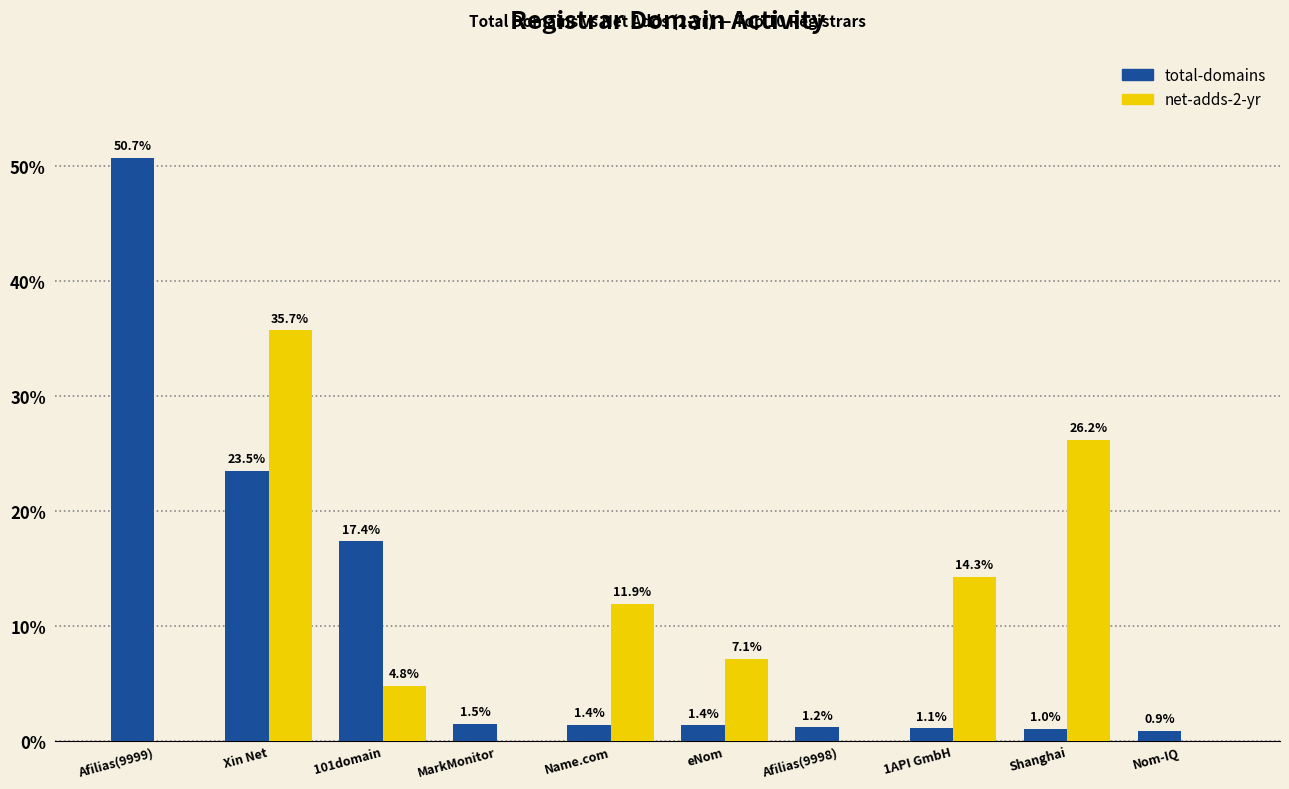

What is the sum of the total-domains values at Xin Net and 1API GmbH?

24.6